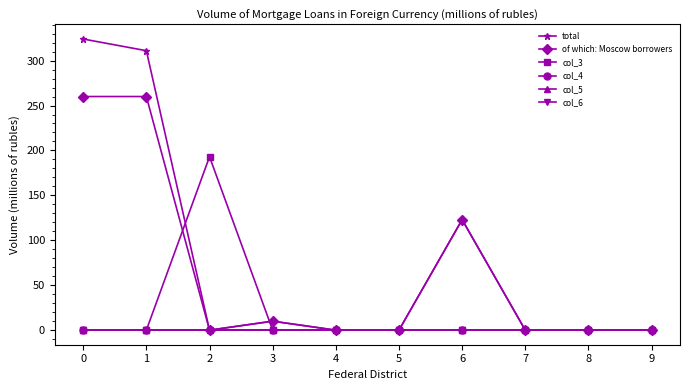

True or false: col_6 and of which: Moscow borrowers cross at least once.

False